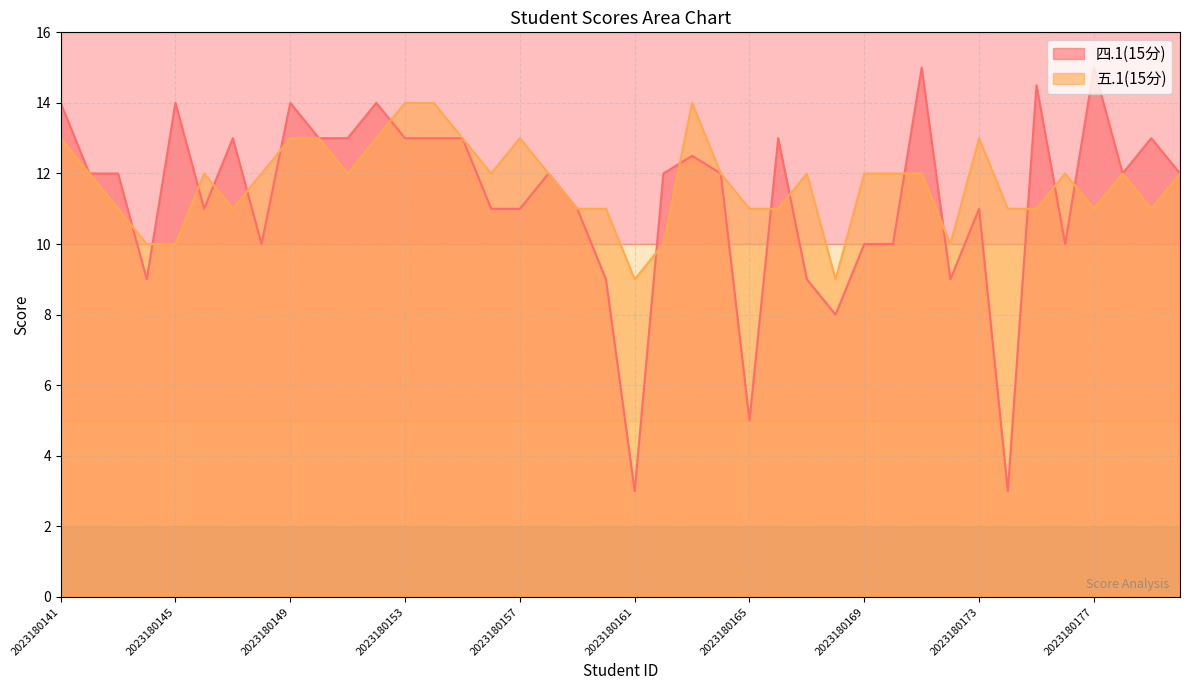

What is the total value across all series at 2023180177?

26.0